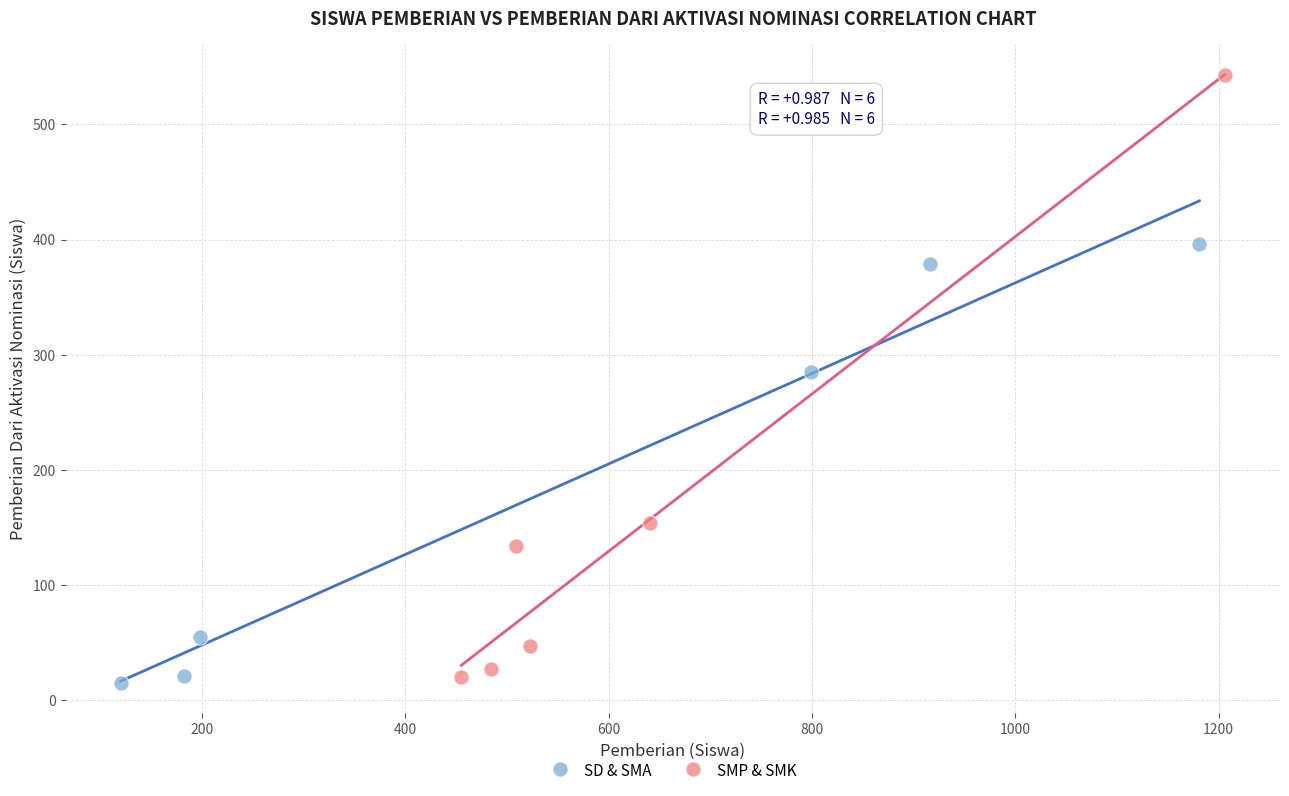

Which series contains the highest Y value?

SMP & SMK